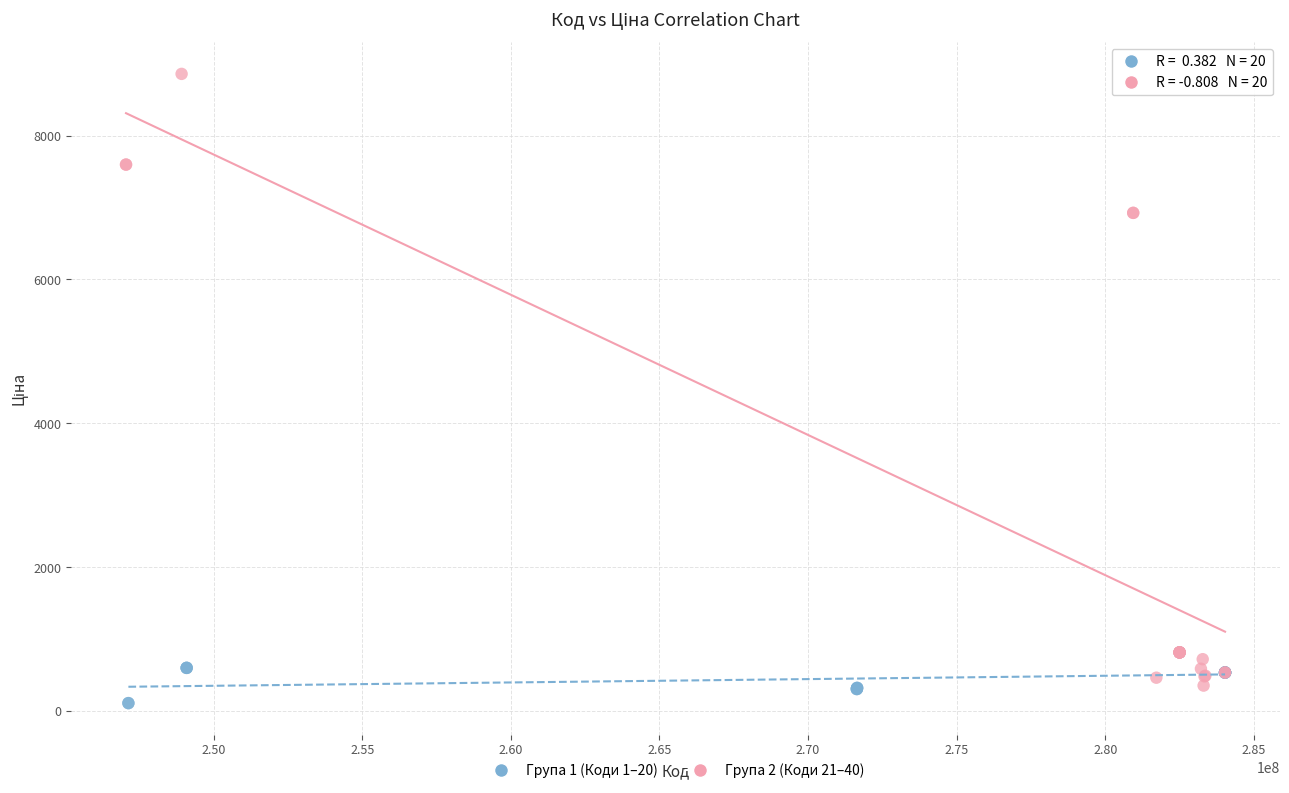

Which series contains the highest Y value?

Група 2 (Коди 21–40)